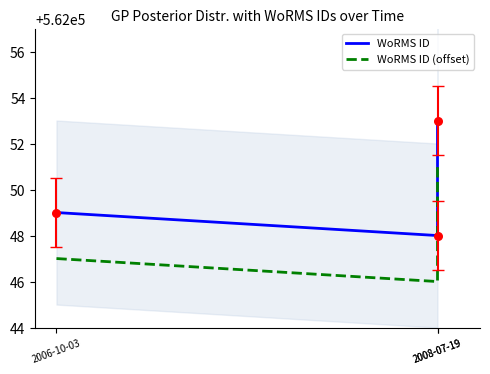

Is the value of WoRMS ID (offset) at 2006-10-03 greater than the value of WoRMS ID at 2006-10-03?

No